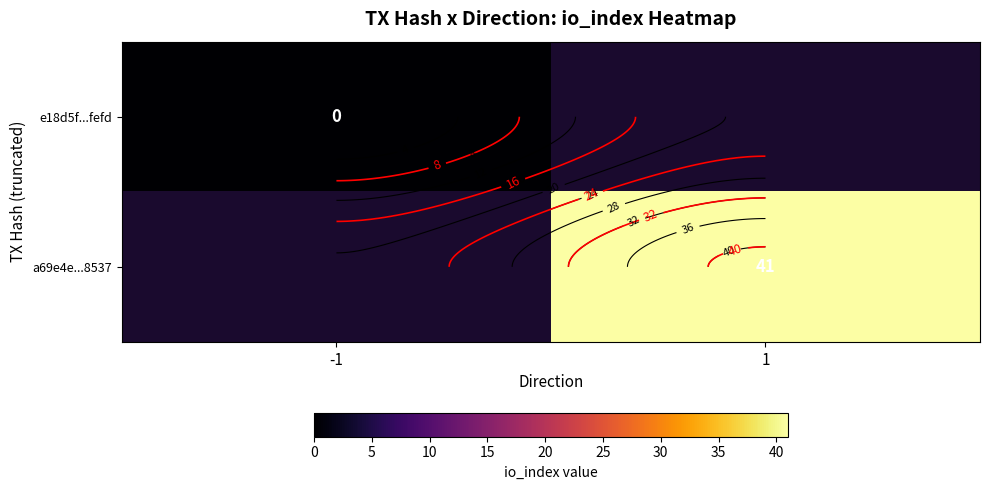

Is it true that e18d5f...fefd equals 0.0 at -1?

True